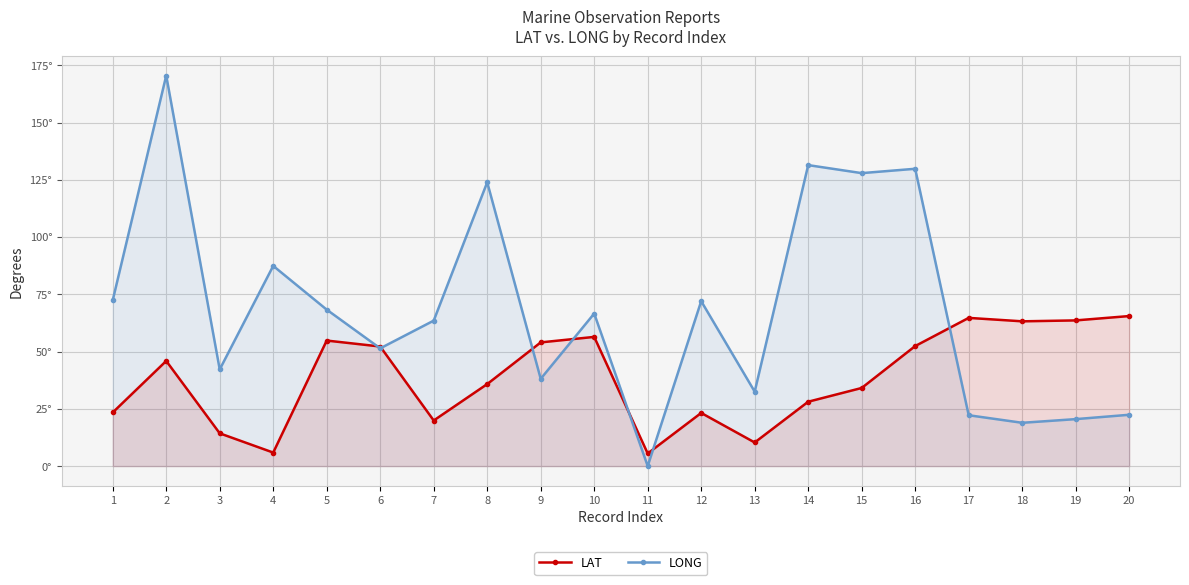

Reading right to left, extract all data points from this chart.

LAT: 20=65.5	19=63.6	18=63.2	17=64.7	16=52.4	15=34.1	14=28.1	13=10.3	12=23.2	11=5.5	10=56.4	9=54.0	8=35.8	7=19.9	6=52.2	5=54.8	4=5.9	3=14.3	2=45.9	1=23.4
LONG: 20=22.4	19=20.5	18=18.9	17=22.2	16=129.8	15=127.9	14=131.4	13=32.5	12=72.0	11=0.0	10=66.6	9=38.1	8=123.9	7=63.5	6=51.4	5=68.3	4=87.4	3=42.2	2=170.5	1=72.4